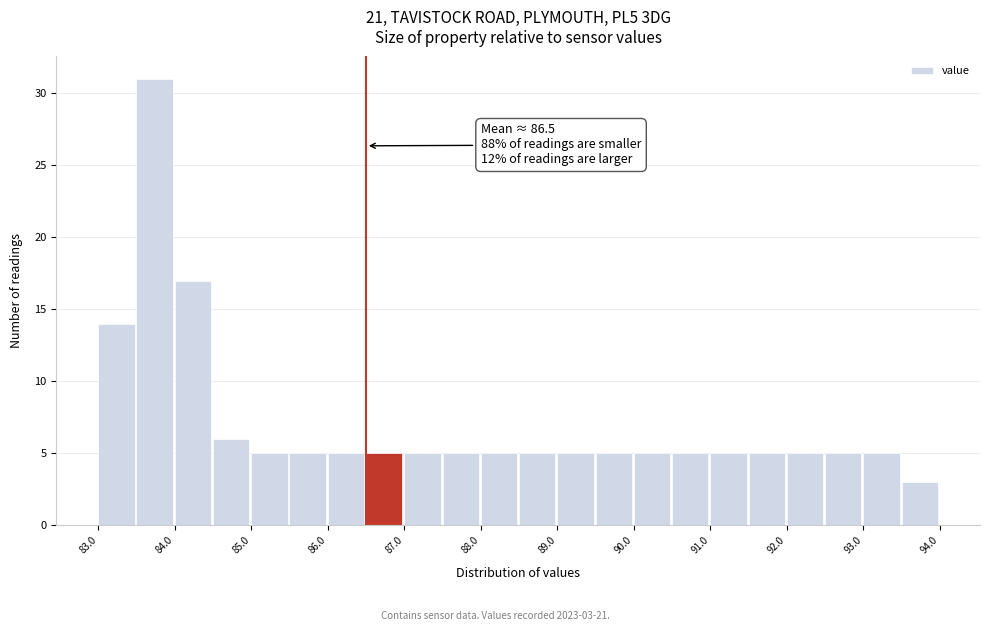

Over which range of the x-axis is the bar tallest?

83.5 to 84.0